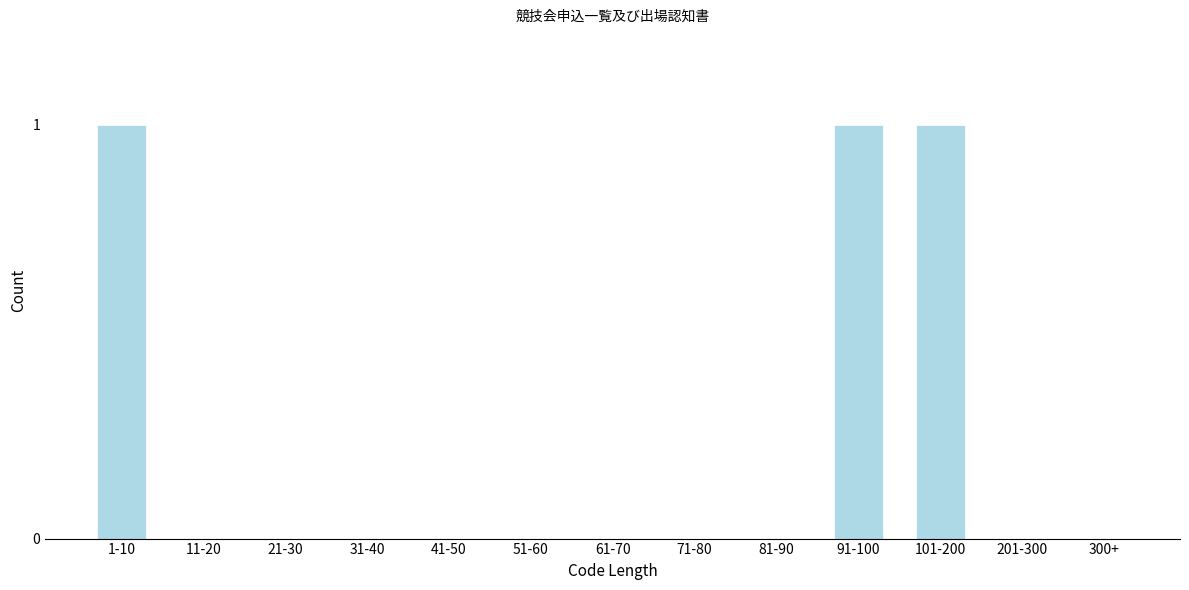

Reading right to left, transcribe all the data shown in this chart.

300+=0	201-300=0	101-200=1	91-100=1	81-90=0	71-80=0	61-70=0	51-60=0	41-50=0	31-40=0	21-30=0	11-20=0	1-10=1